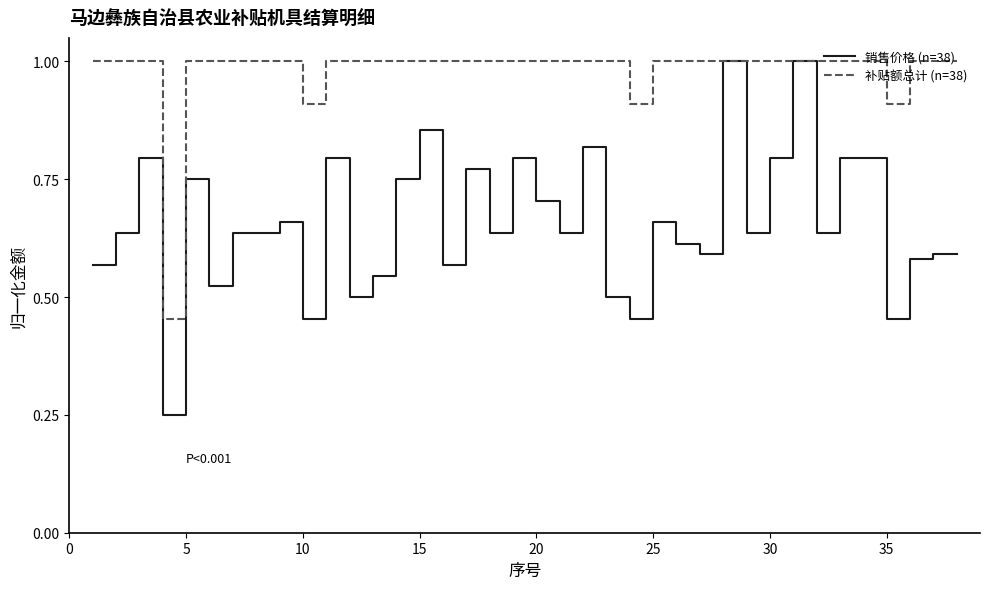

At how many categories does at least one series exceed 0?

38